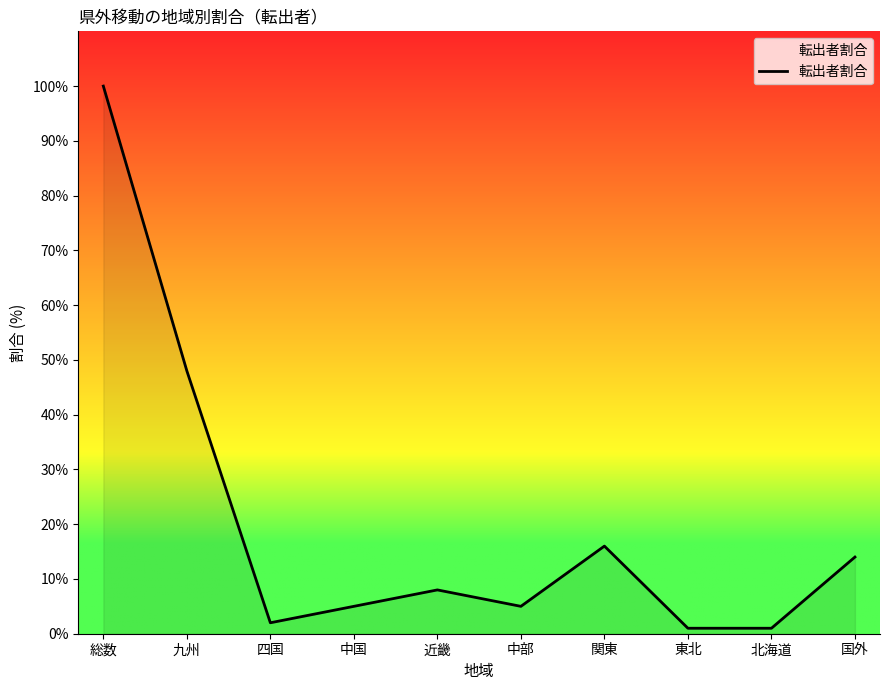

Is it true that the value at 近畿 is 3?

False